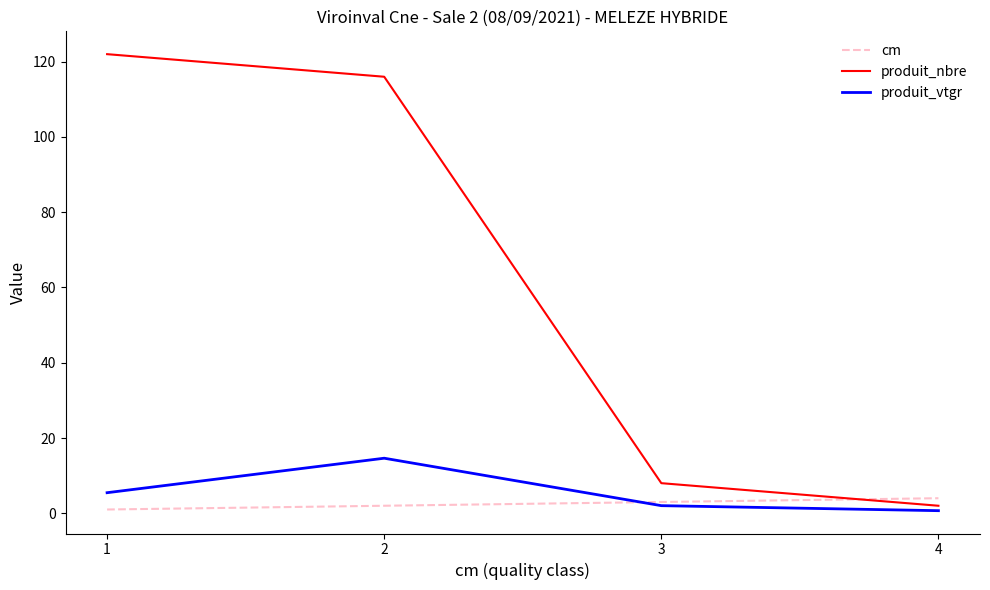

How many lines are shown in the chart?

3